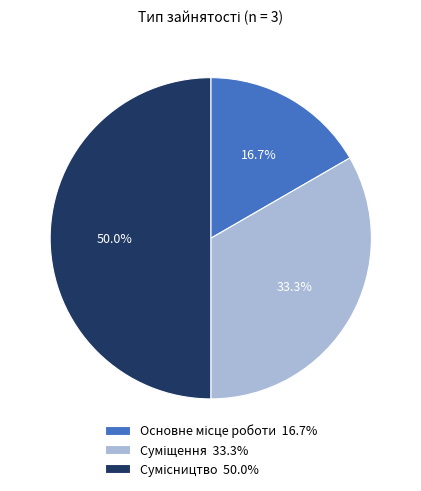

Combined, do Сумісництво and Основне місце роботи account for over 50%?

Yes